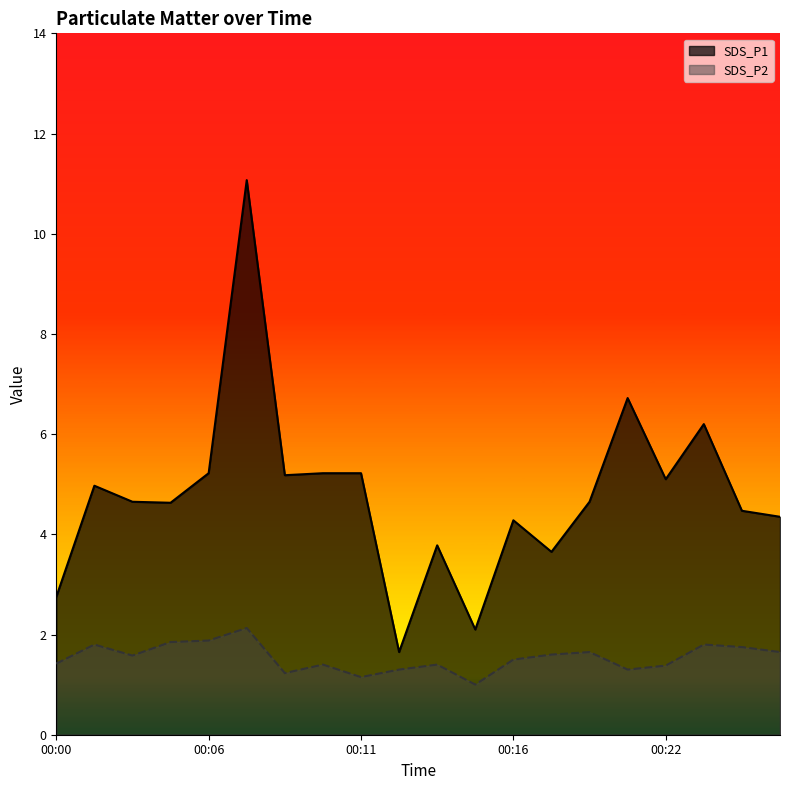

What is the difference between the maximum and minimum values in the SDS_P1 series?

9.4